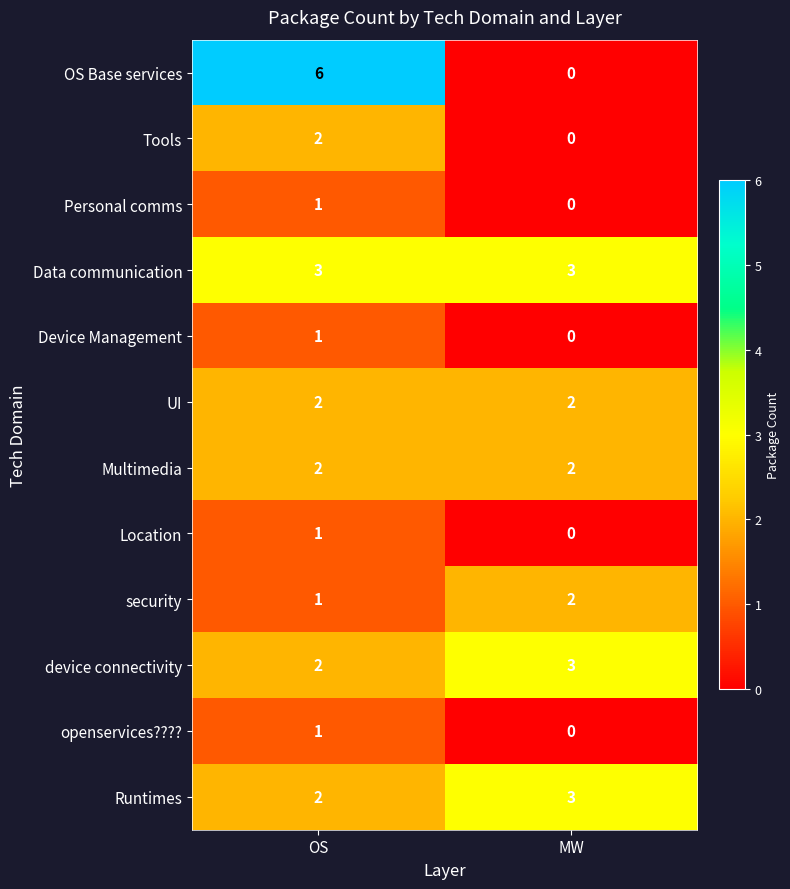

Reading right to left, list all the values displayed in this chart.

OS Base services: MW=0	OS=6
Tools: MW=0	OS=2
Personal comms: MW=0	OS=1
Data communication: MW=3	OS=3
Device Management: MW=0	OS=1
UI: MW=2	OS=2
Multimedia: MW=2	OS=2
Location: MW=0	OS=1
security: MW=2	OS=1
device connectivity: MW=3	OS=2
openservices????: MW=0	OS=1
Runtimes: MW=3	OS=2